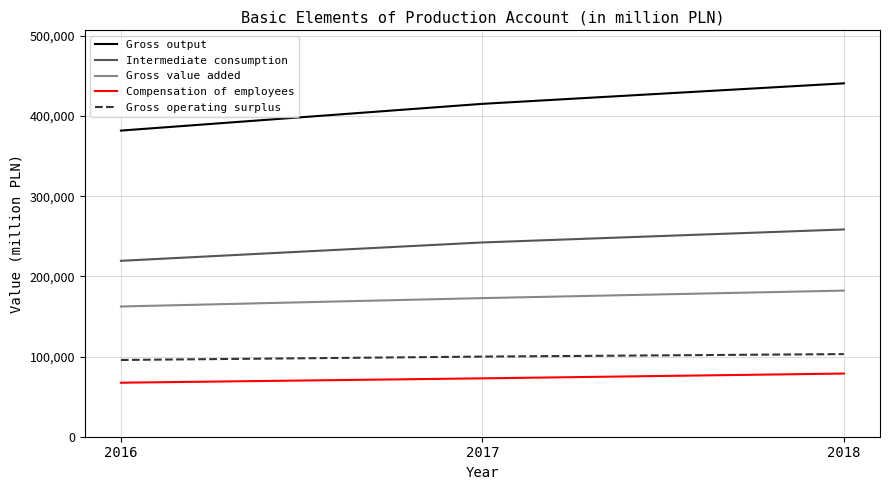

How many lines are shown in the chart?

5